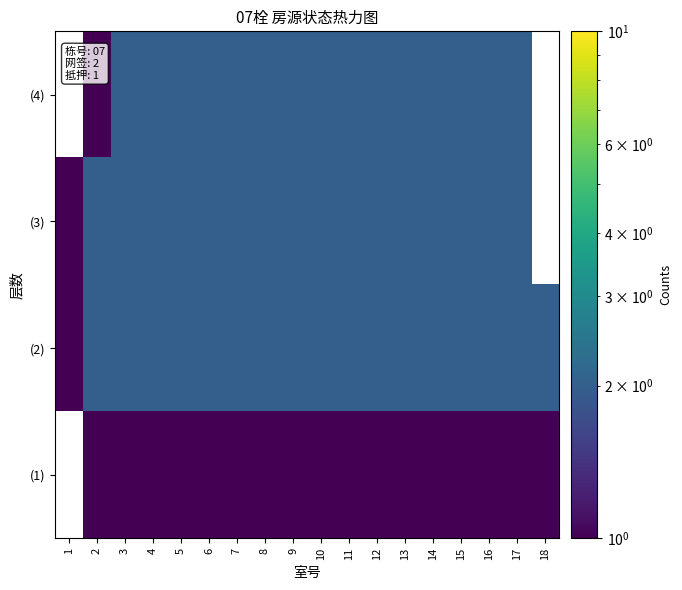

Between 8 and 17, which is larger?

8